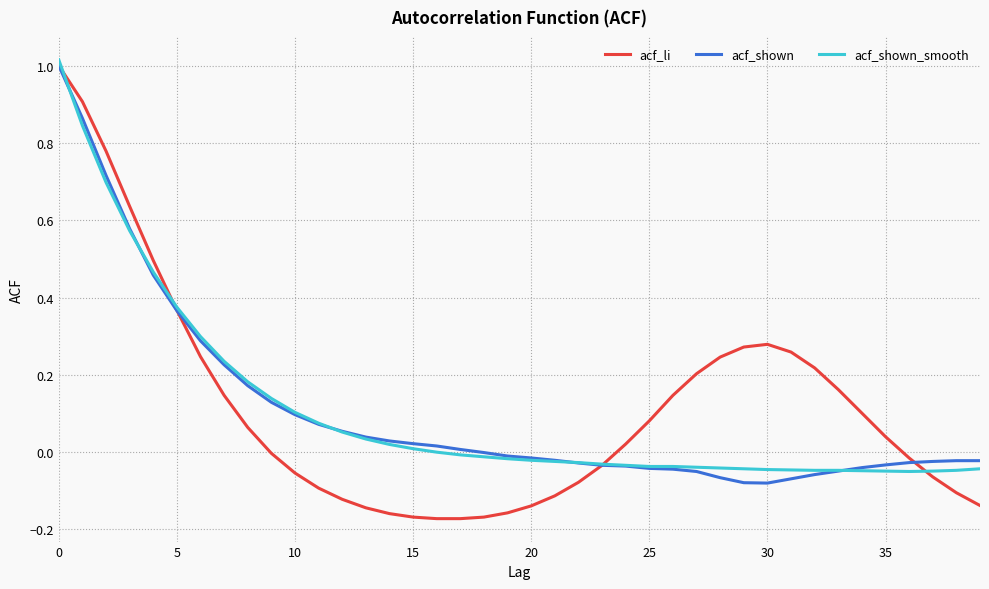

Does the chart have visible grid lines?

Yes